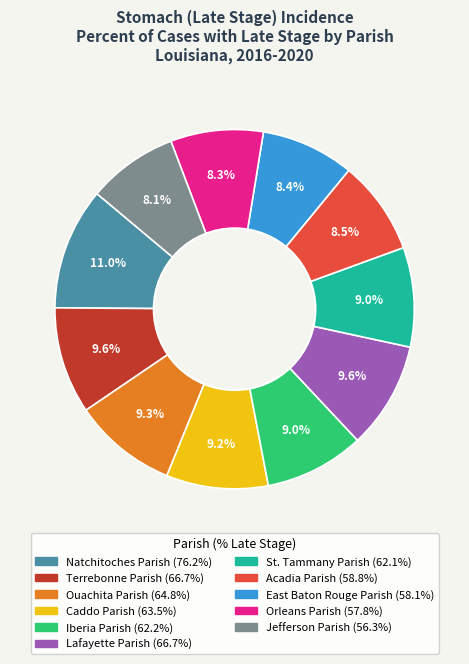

Combined, what portion of the pie is Lafayette Parish and St. Tammany Parish?

18.6%